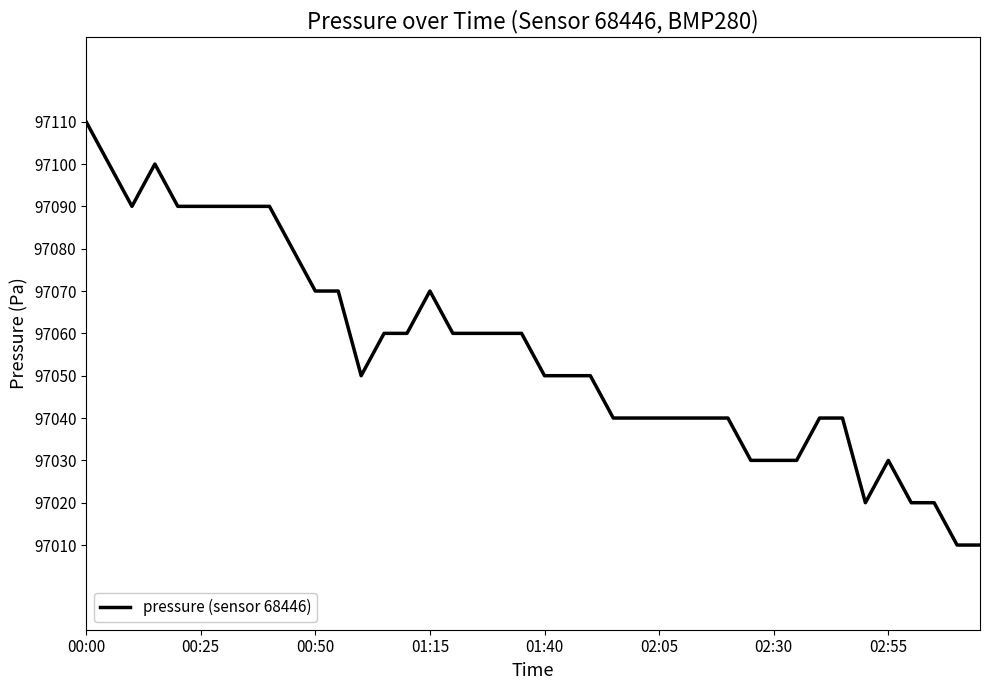

What is the minimum value shown in the chart?

97010